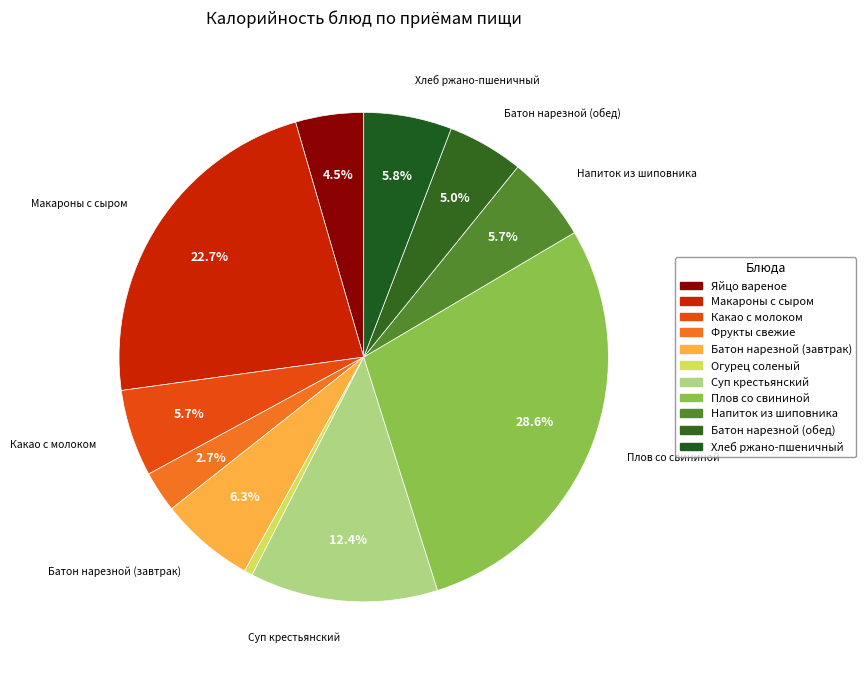

Combined, what portion of the pie is Батон нарезной (завтрак) and Яйцо вареное?

10.8%